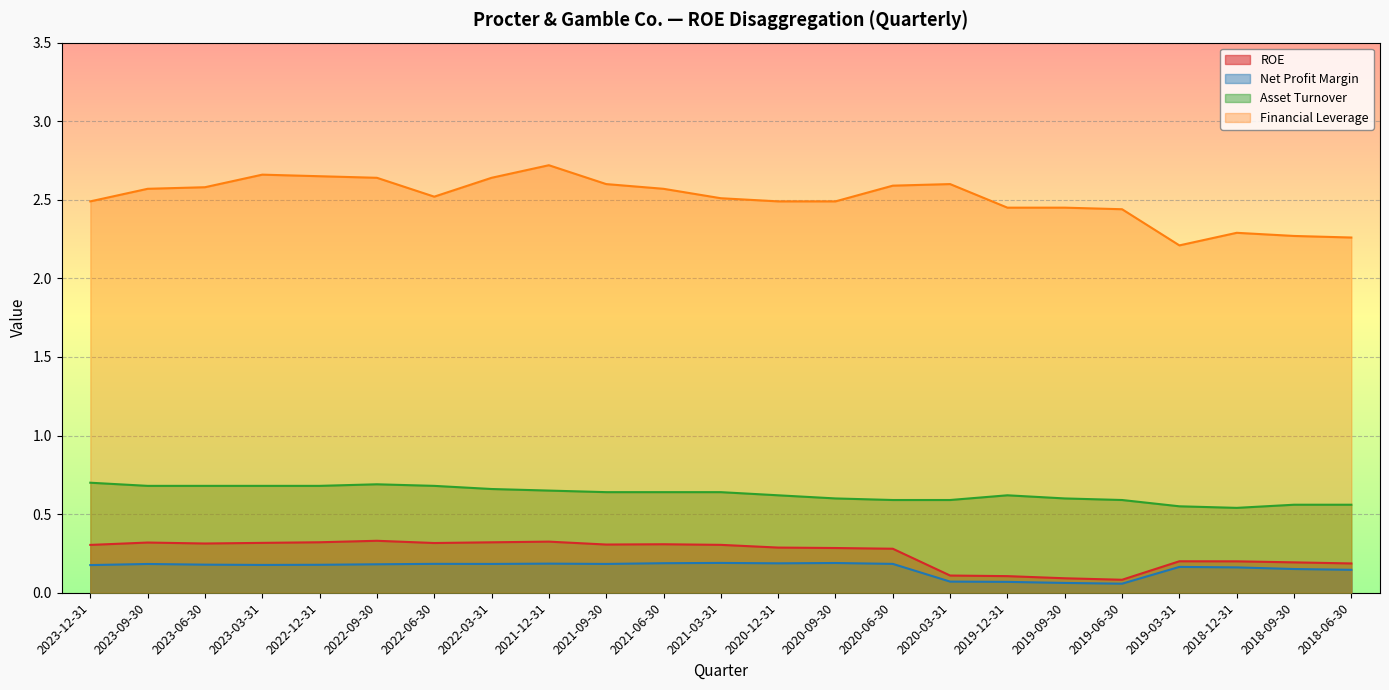

What is the difference between the highest and lowest values at 2020-06-30?

2.4